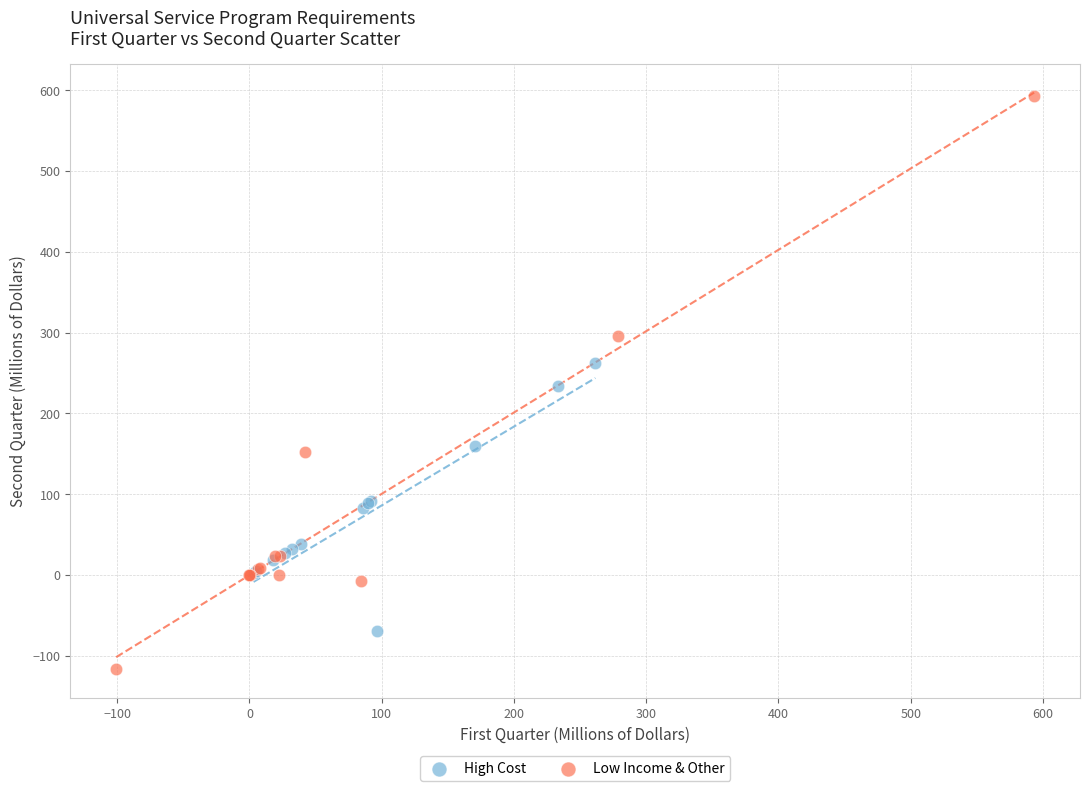

Which series reaches the minimum Y coordinate?

Low Income & Other